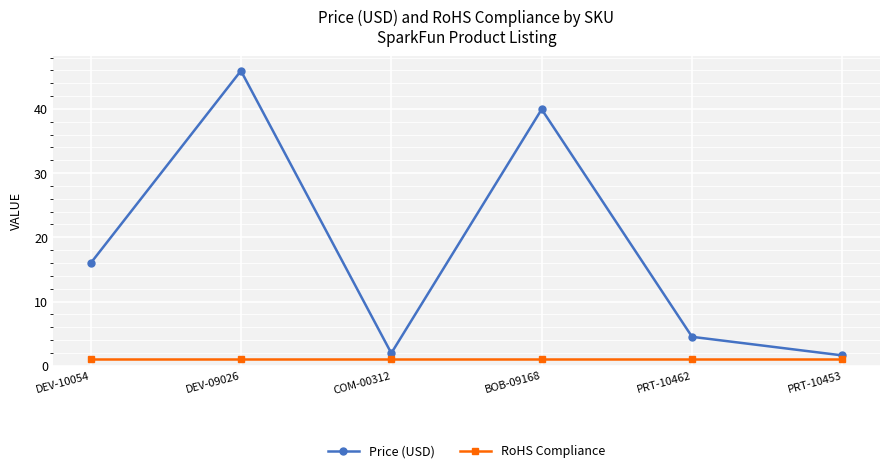

What is the lowest value of the Price (USD) series?

1.6